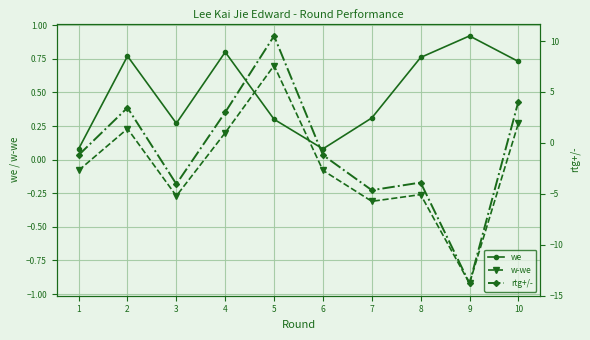

Rank the series at 1 from lowest to highest value.

w-we, we, rtg+/-